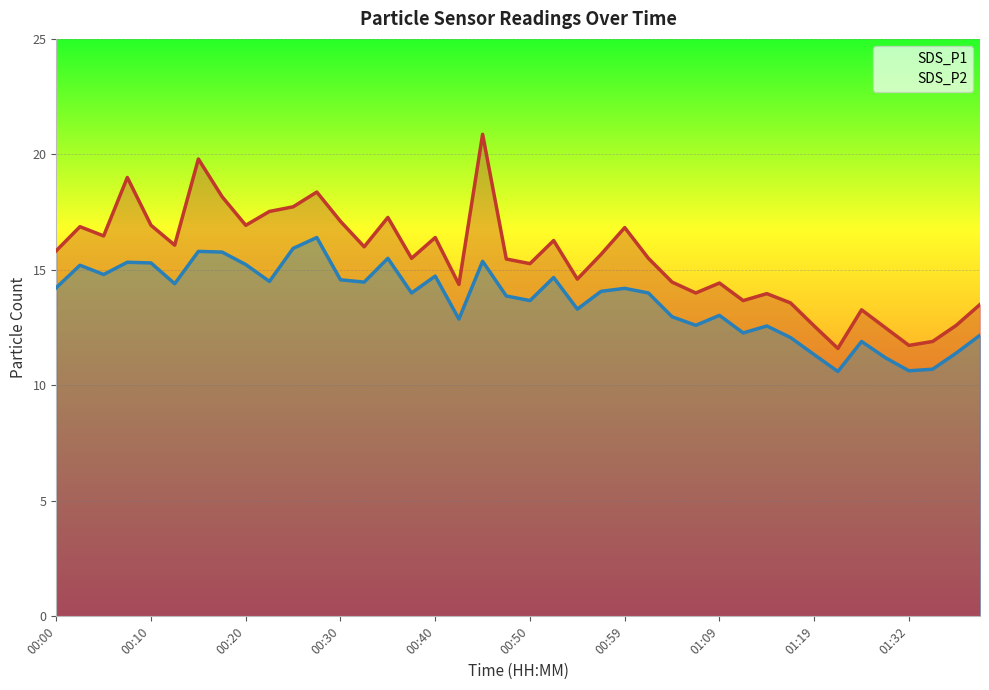

What is the minimum value shown in the chart?

10.6